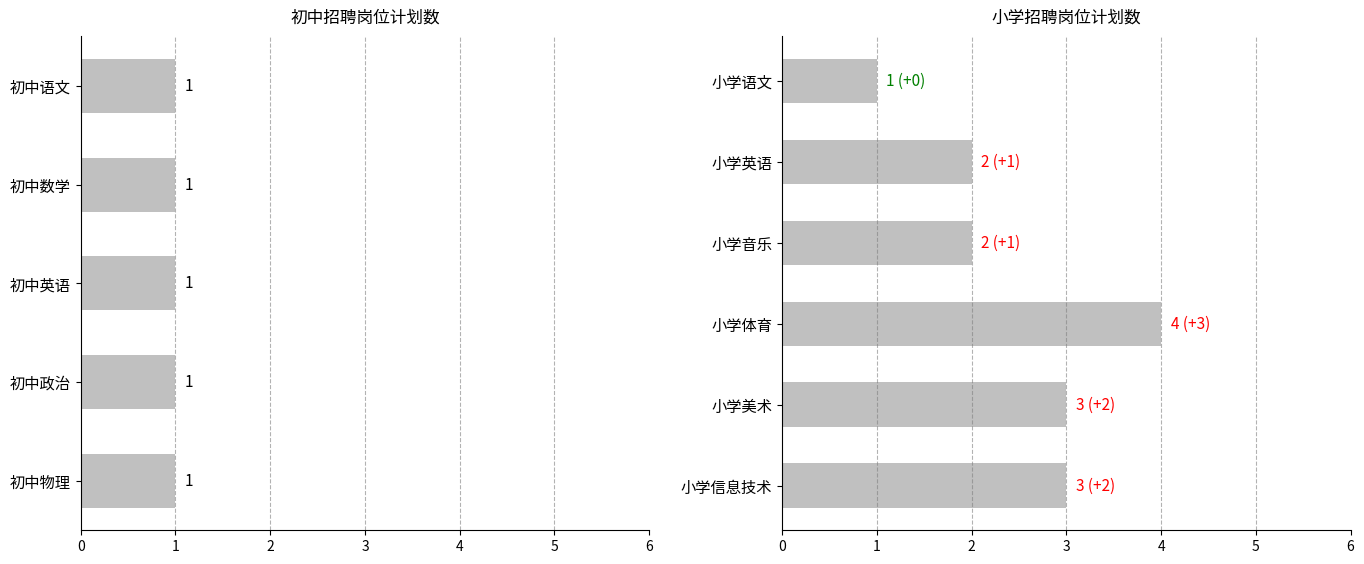

Is it true that the value at 小学语文 is 1?

False